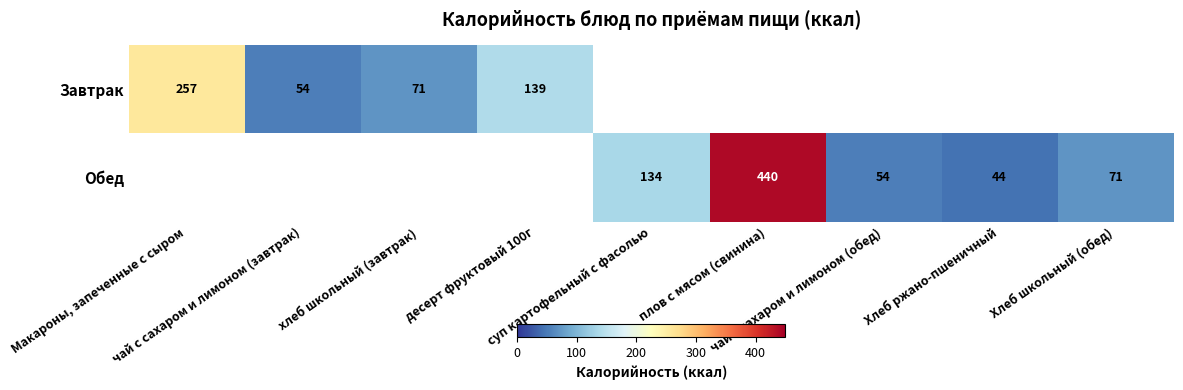

The Обед series shows 215.9 at плов с мясом (свинина). True or false?

False